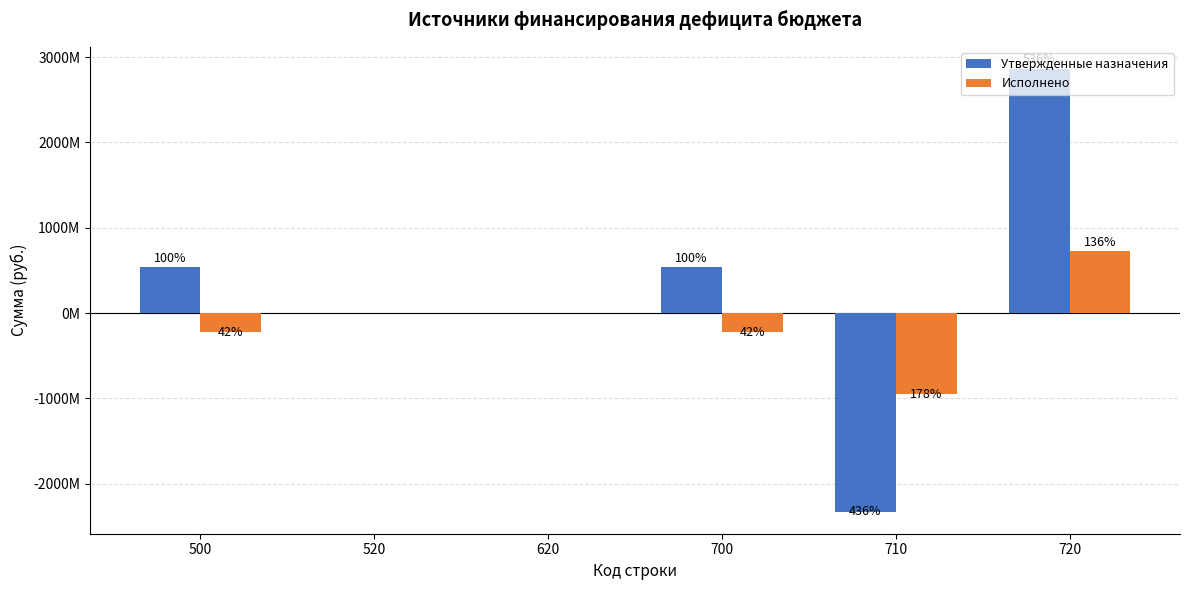

Are the bars grouped side by side (vs. stacked)?

Yes